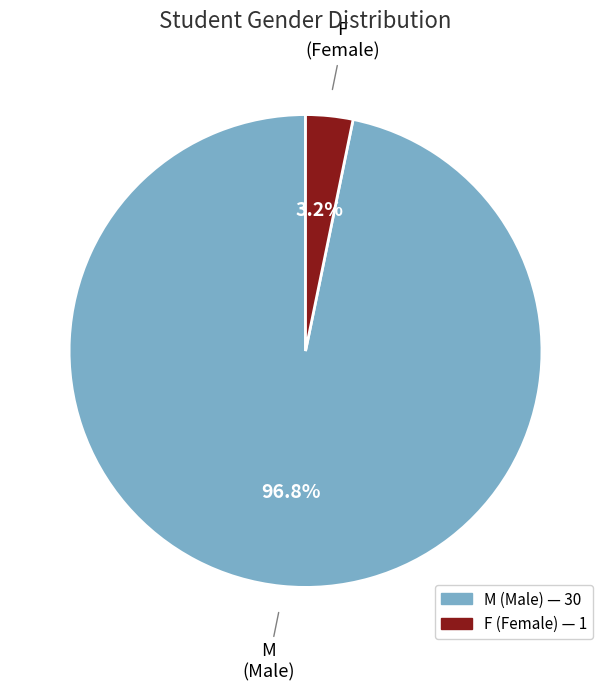

To the nearest percent, what is the combined percentage of F and M?

100%